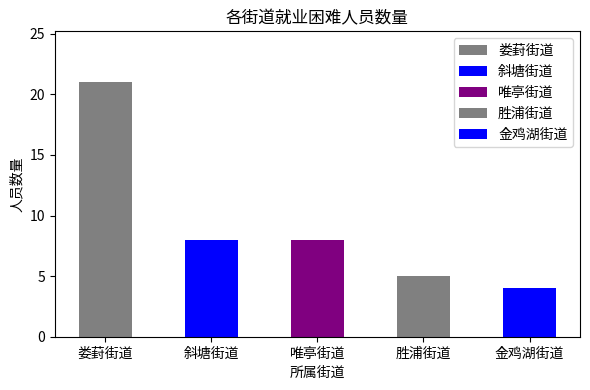

The chart shows a value of 8 at 斜塘街道. True or false?

True